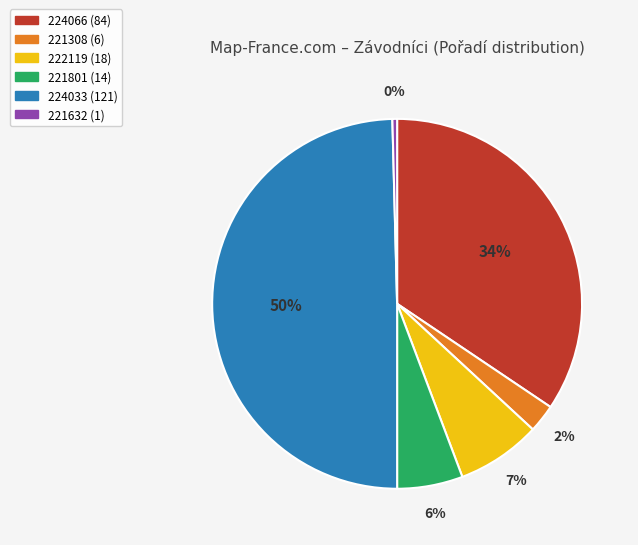

Rank the categories by value from lowest to highest.

221632, 221308, 221801, 222119, 224066, 224033